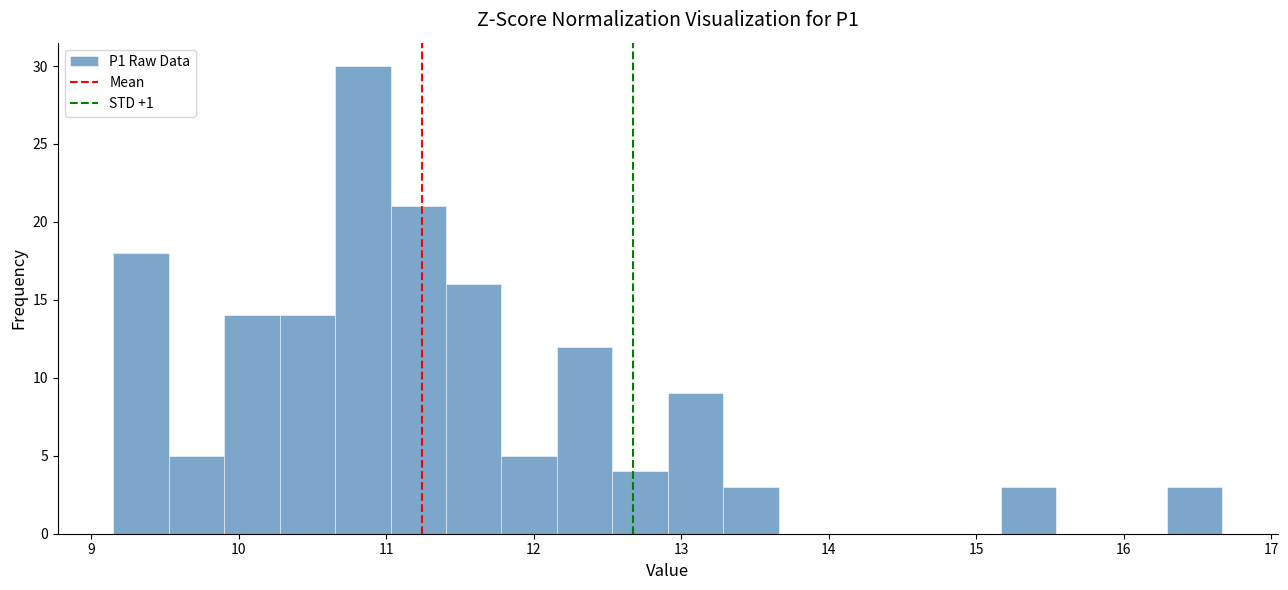

Around what value on the x-axis is the tallest bar? Give the approximate position of its centre, as read against the axis.

10.8